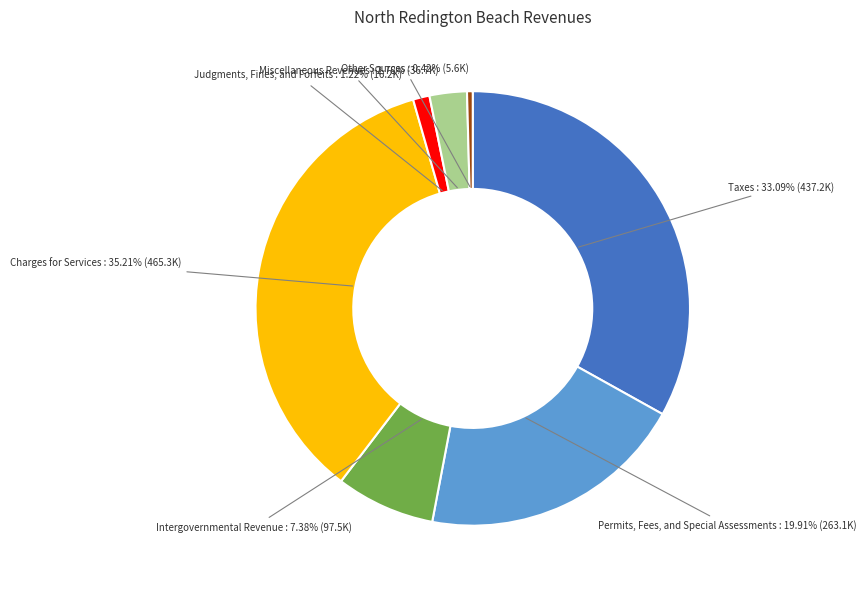

Is there any slice that represents more than half of the pie?

No